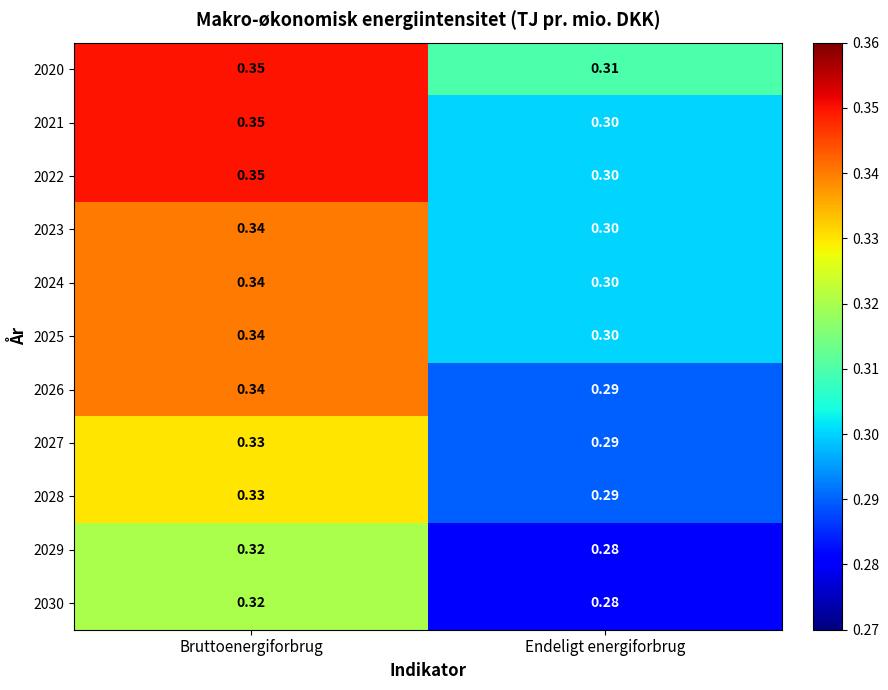

Which category has the lowest value in the 2029 series?

Endeligt energiforbrug